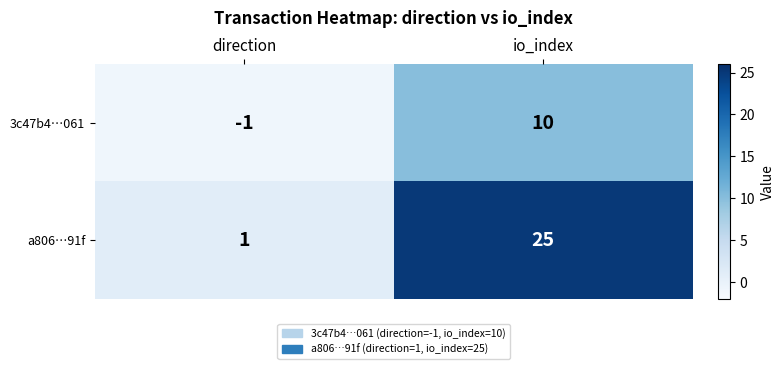

Between direction and io_index, which series saw the biggest shift?

a806…91f